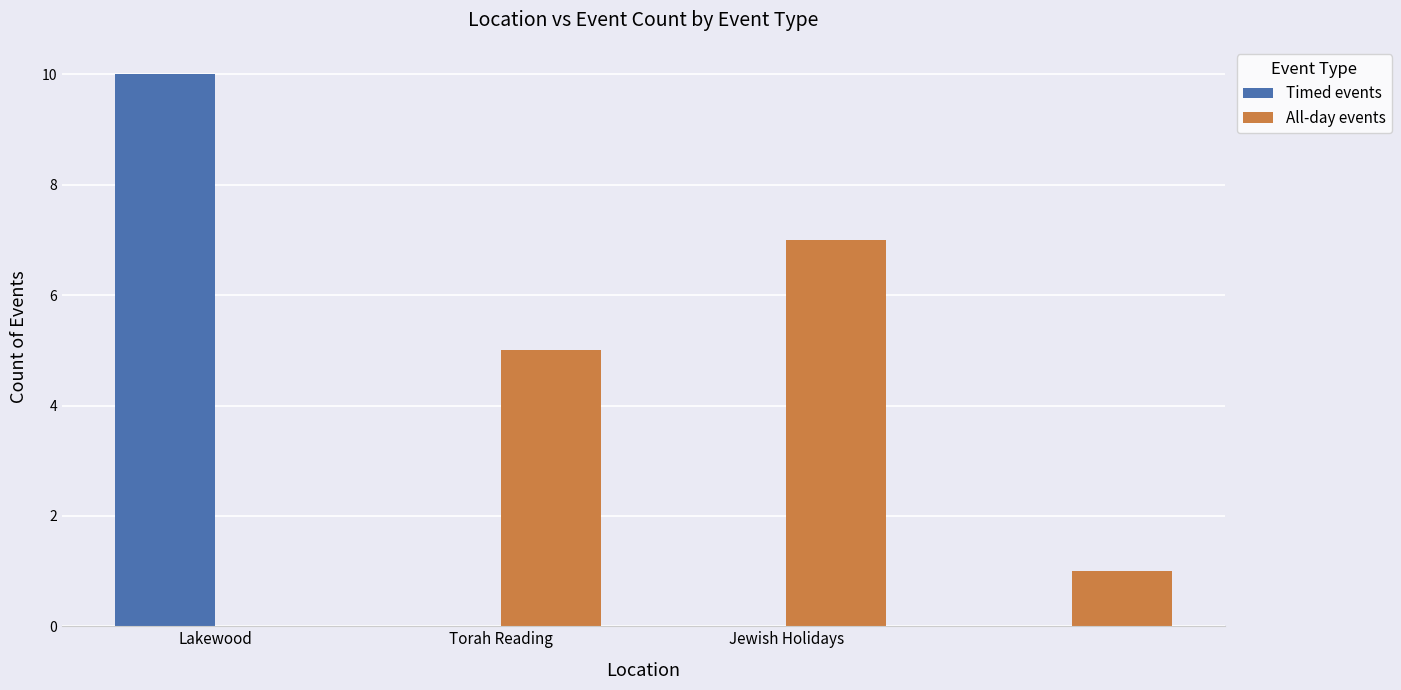

What is the sum of all Timed events values?

10